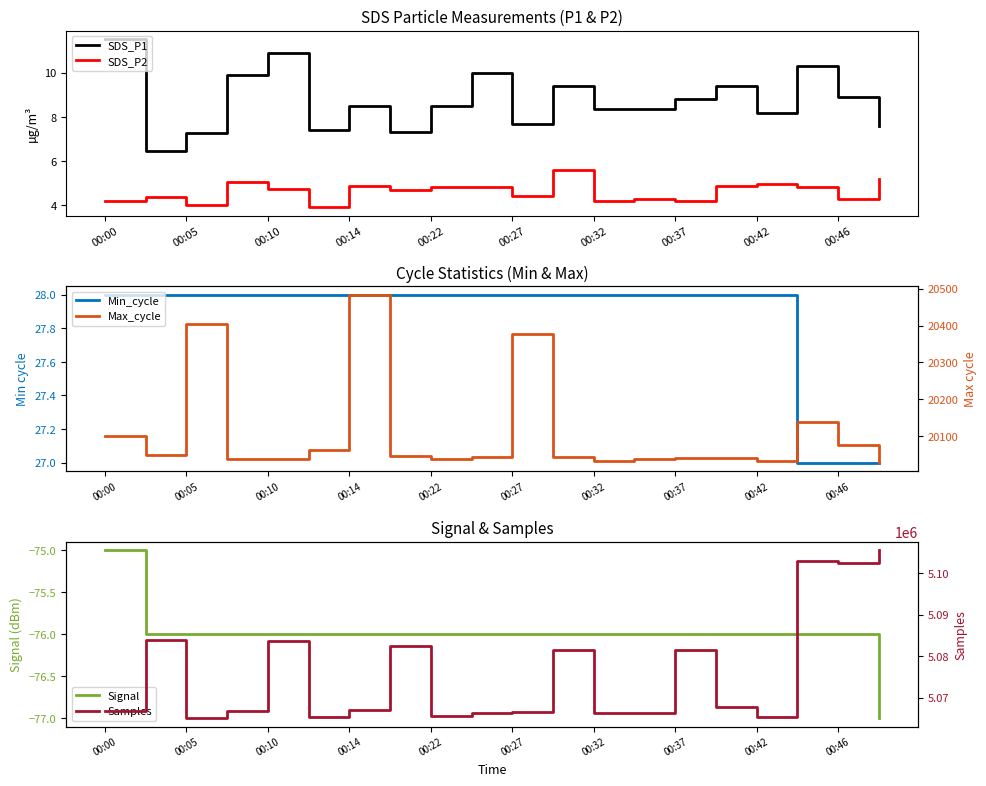

True or false: SDS_P2 and SDS_P1 intersect in this chart.

False